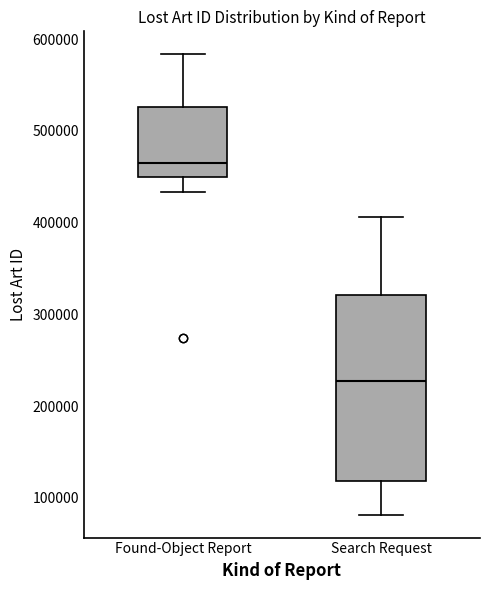

Where does the upper whisker of the box for Found-Object Report end on the y-axis? The values are not printed on the chart, so give them approximately, as read against the axis.

580000